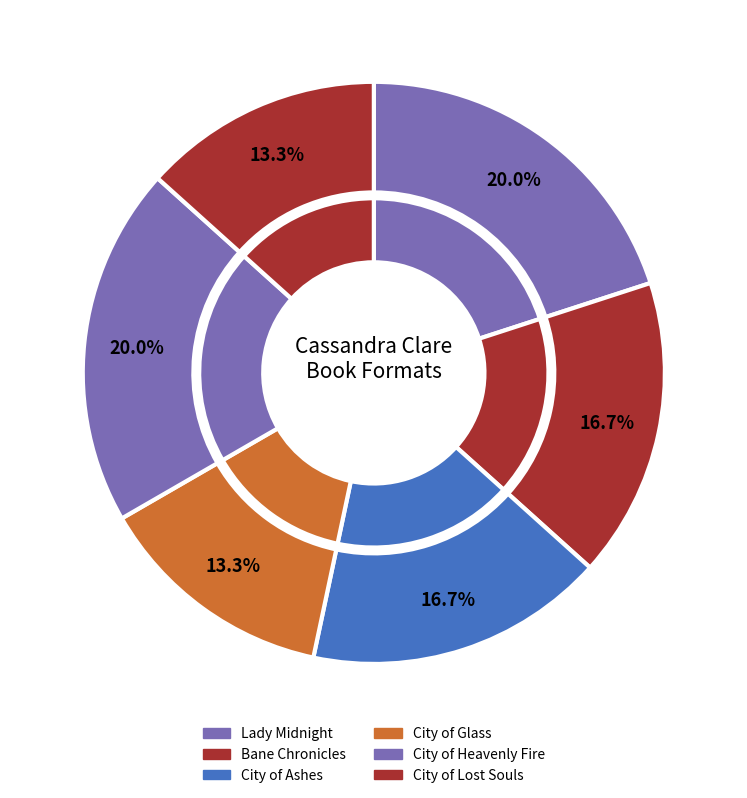

Rank the categories by value from highest to lowest.

Lady Midnight, City of Heavenly Fire, Bane Chronicles, City of Ashes, City of Glass, City of Lost Souls